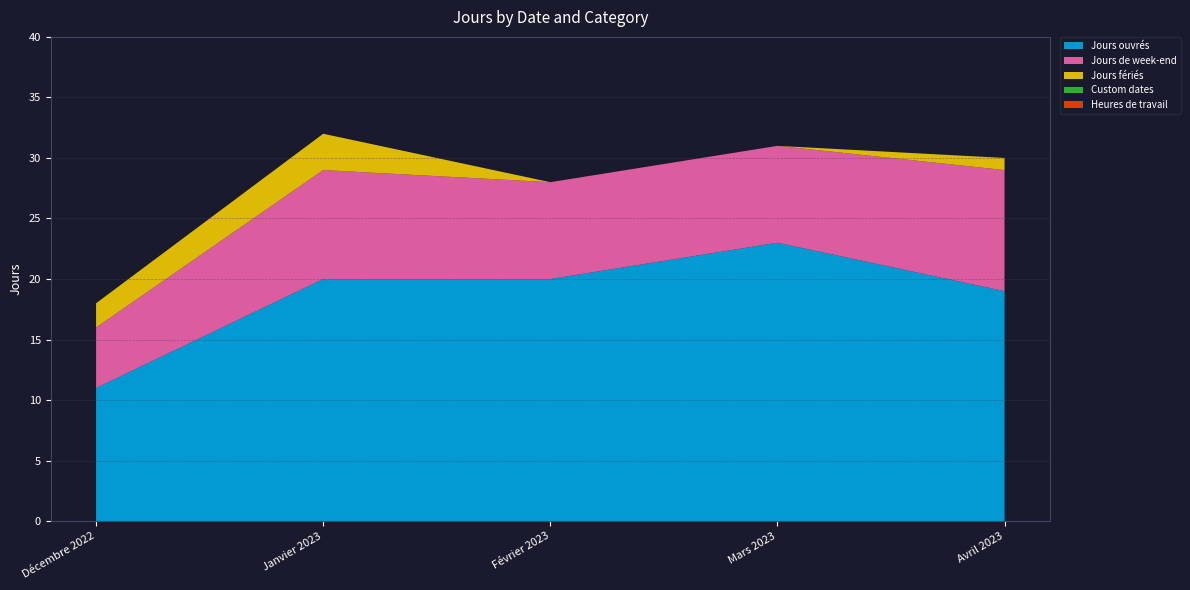

Reading left to right, list all the values displayed in this chart.

Jours ouvrés: Décembre 2022=11	Janvier 2023=20	Février 2023=20	Mars 2023=23	Avril 2023=19
Jours de week-end: Décembre 2022=5	Janvier 2023=9	Février 2023=8	Mars 2023=8	Avril 2023=10
Jours fériés: Décembre 2022=2	Janvier 2023=3	Février 2023=0	Mars 2023=0	Avril 2023=1
Custom dates: Décembre 2022=0	Janvier 2023=0	Février 2023=0	Mars 2023=0	Avril 2023=0
Heures de travail: Décembre 2022=0	Janvier 2023=0	Février 2023=0	Mars 2023=0	Avril 2023=0